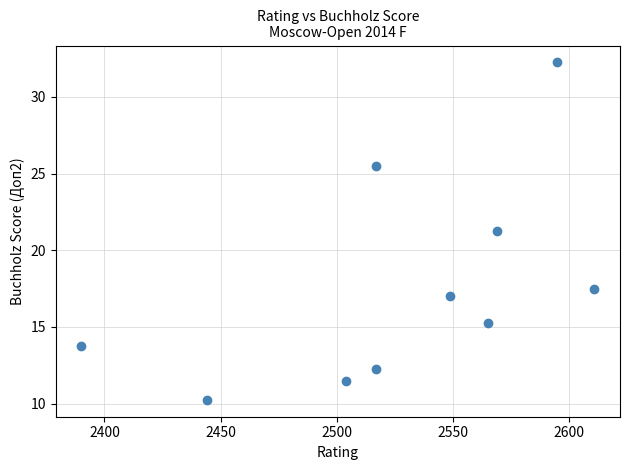

What is the average X value?

2526.1